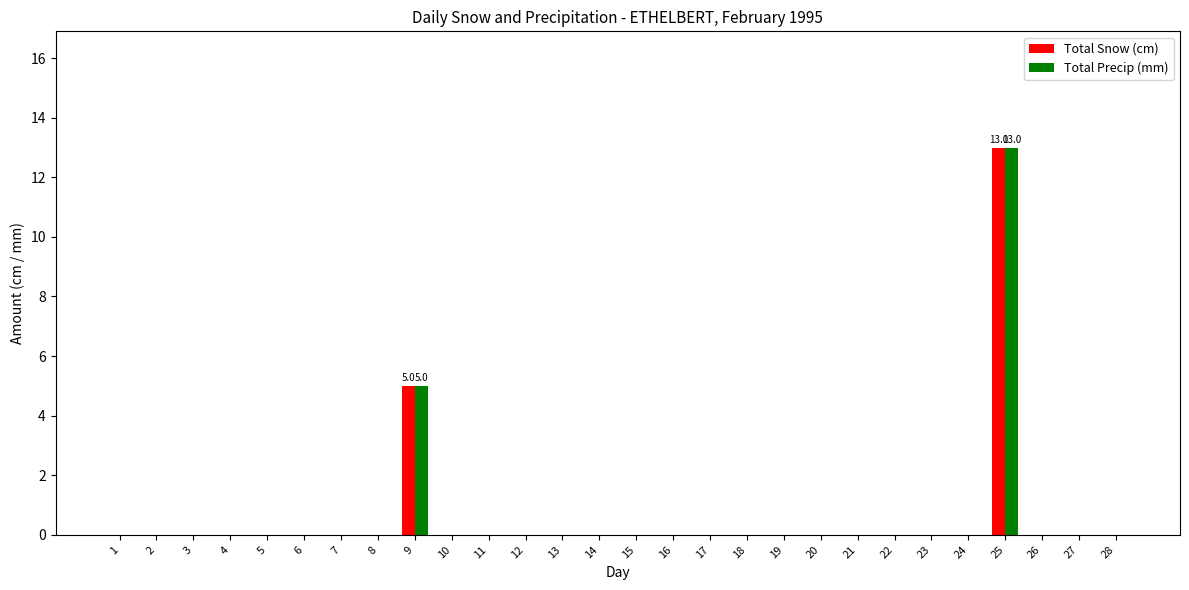

Count the number of categories in the chart.

28